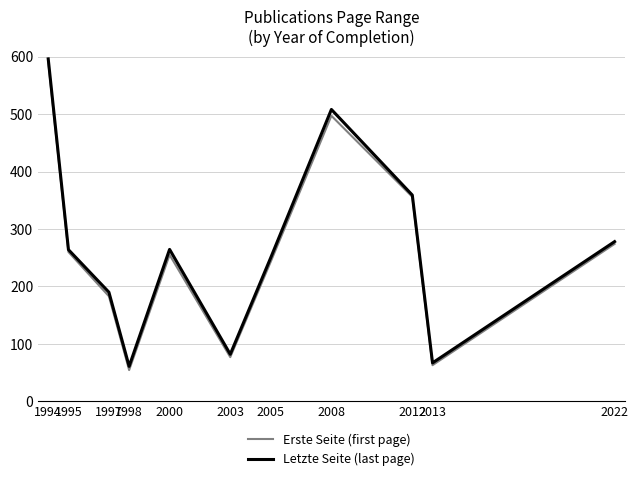

At which label does Letzte Seite (last page) reach its peak?

1994